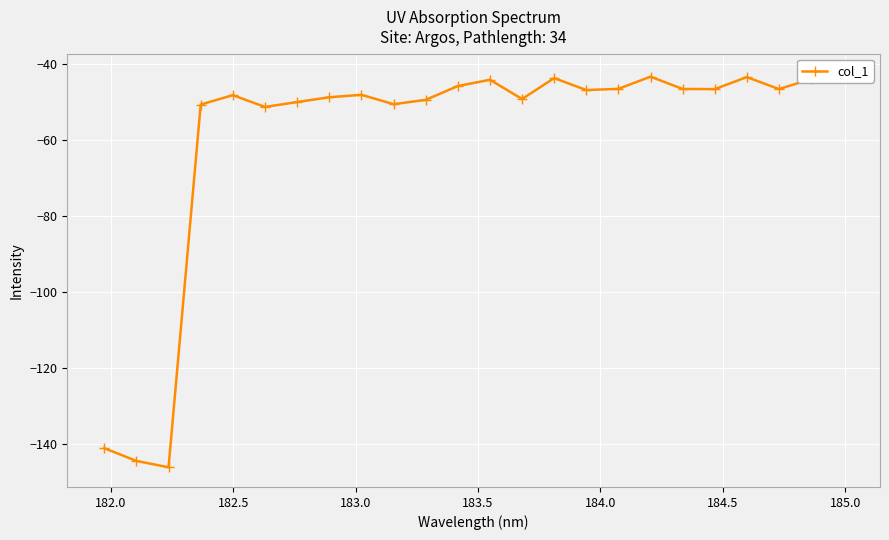

What is the average value?

-59.2